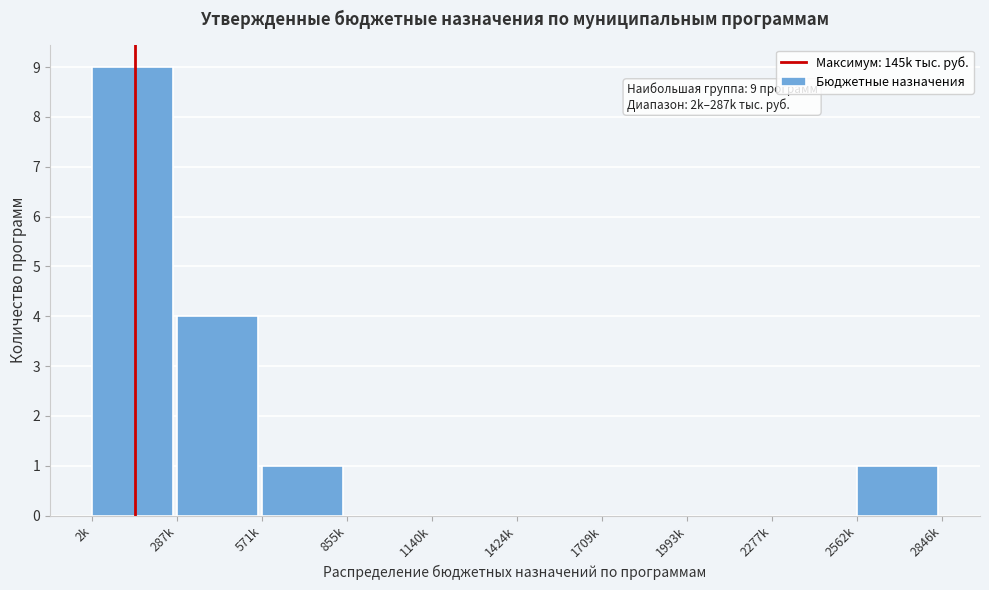

Reading left to right, list all the values displayed in this chart.

2k=9	287k=4	571k=1	855k=0	1140k=0	1424k=0	1709k=0	1993k=0	2277k=0	2562k=1